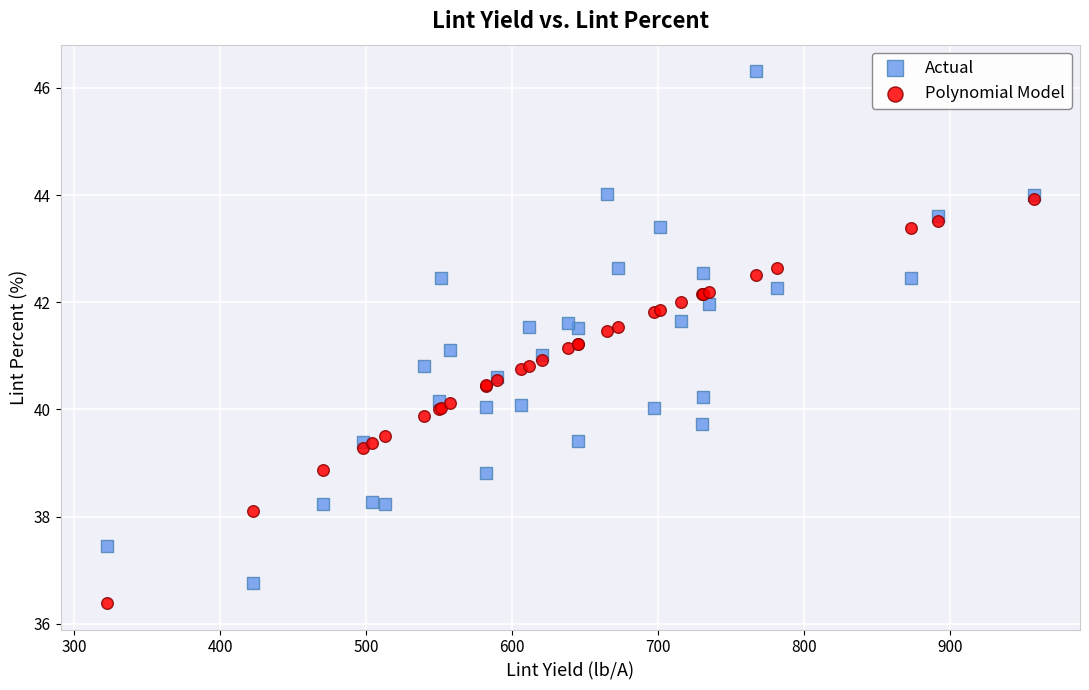

Which series contains the highest Y value?

Actual